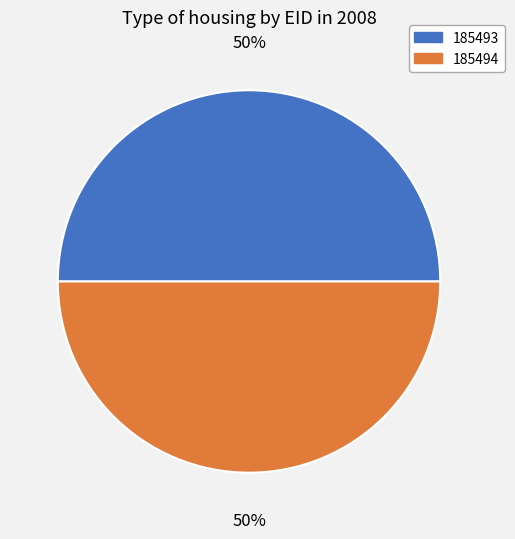

To the nearest percent, what is the combined percentage of 185494 and 185493?

100%